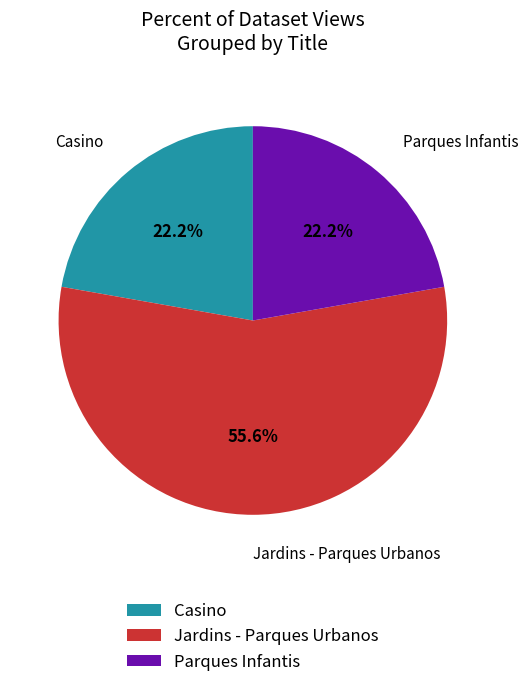

What is the ratio of the value at Jardins - Parques Urbanos to the value at Casino?

2.5